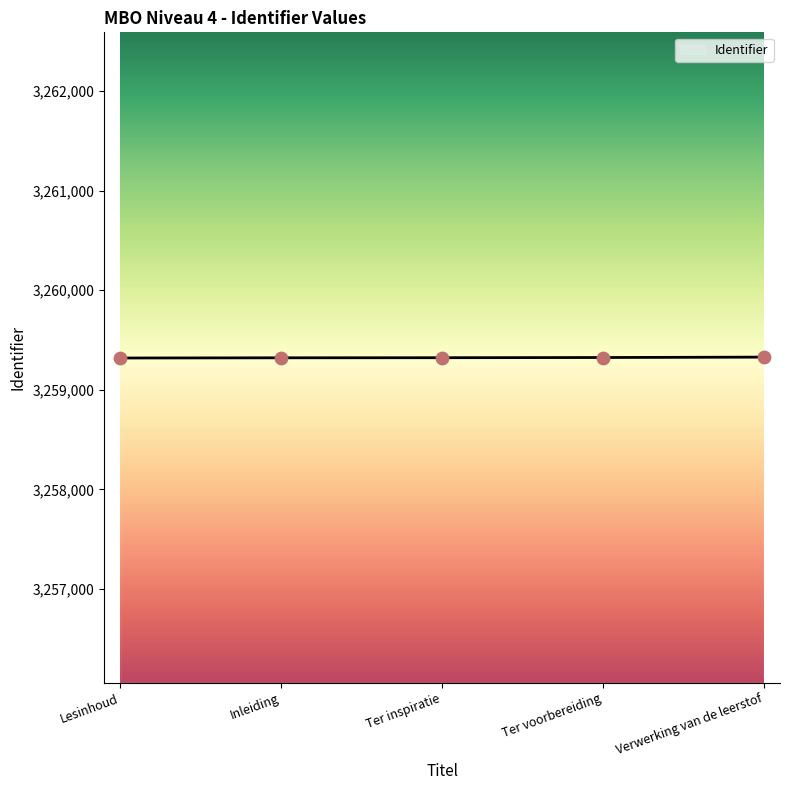

Approximately how many times larger is the value at Lesinhoud compared to Inleiding?

1.0